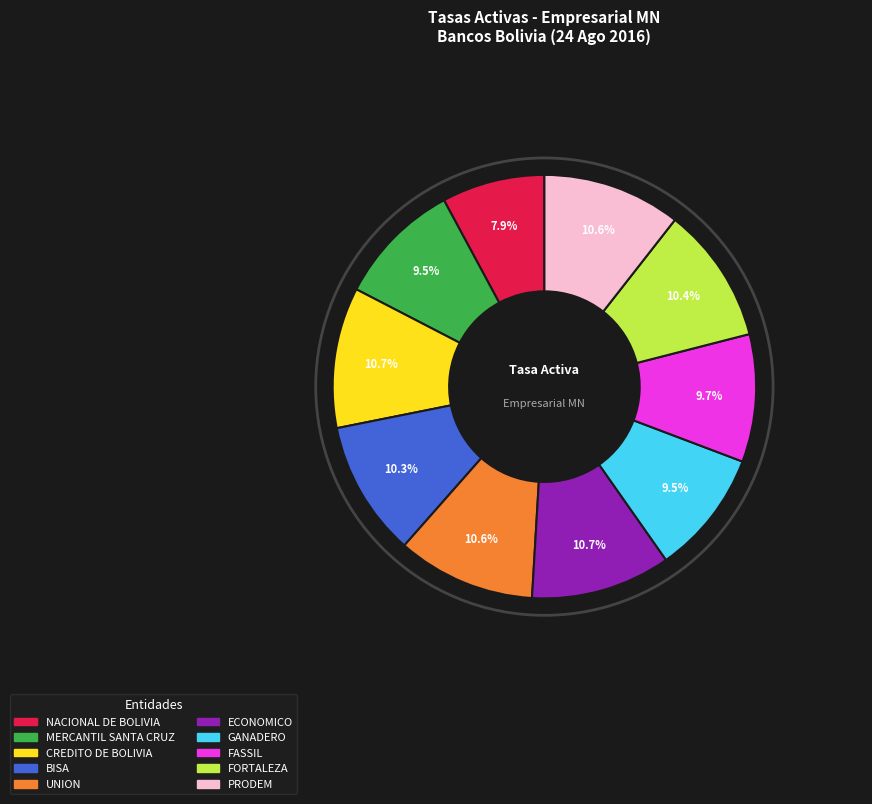

To the nearest percent, what is the combined percentage of PRODEM and ECONOMICO?

21%